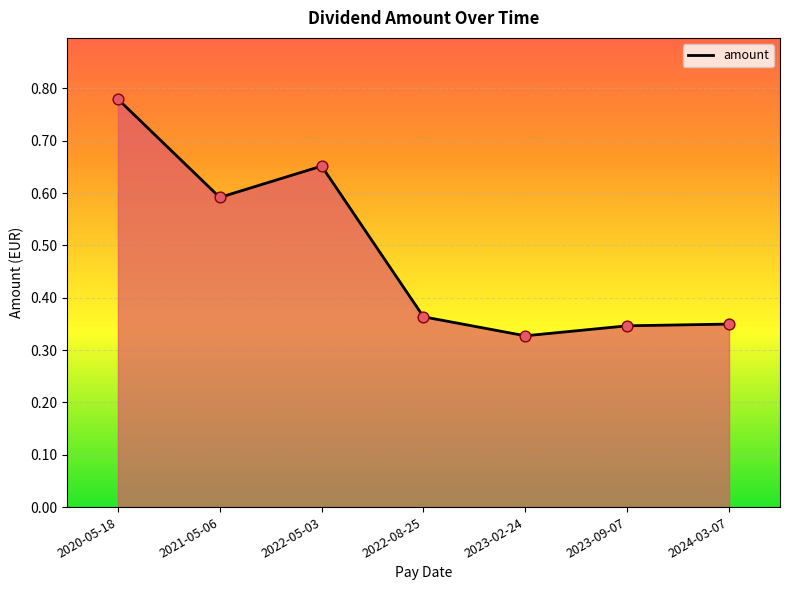

Which has a higher value, 2020-05-18 or 2024-03-07?

2020-05-18